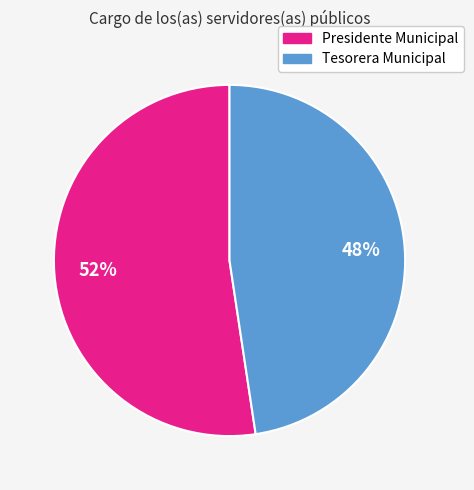

To the nearest percent, what is the average slice percentage?

50%